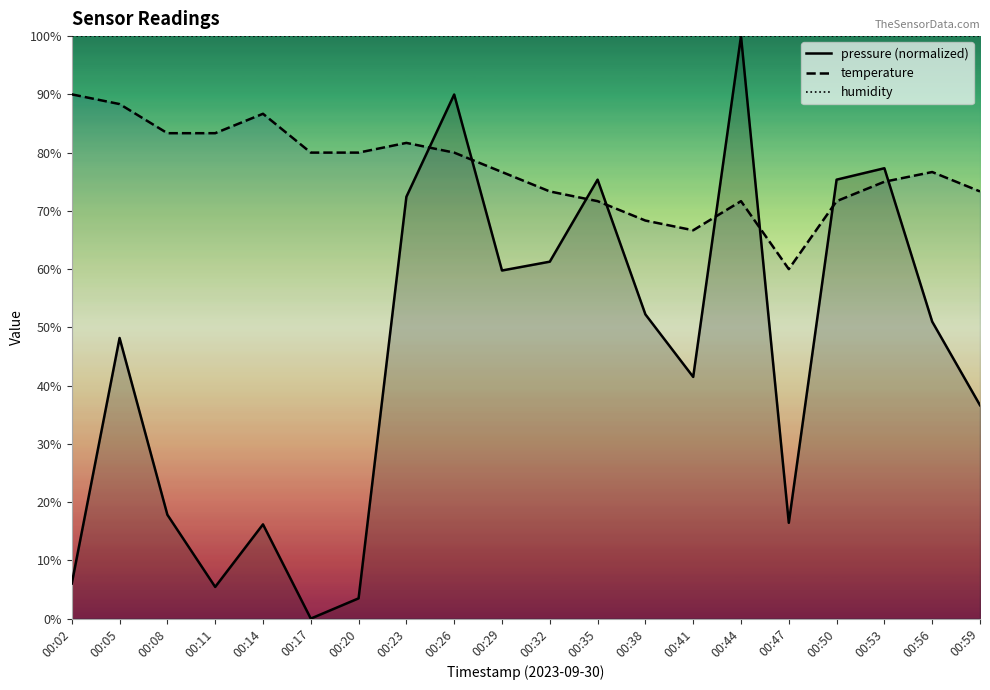

Reading left to right, list all the values displayed in this chart.

pressure (normalized): 6.0	48.2	17.8	5.4	16.2	0.0	3.5	72.4	90.0	59.8	61.3	75.4	52.2	41.5	100.0	16.4	75.4	77.3	51.0	36.6
temperature: 90.0	88.3	83.3	83.3	86.7	80.0	80.0	81.7	80.0	76.7	73.3	71.7	68.3	66.7	71.7	60.0	71.7	75.0	76.7	73.3
humidity: 100.0	100.0	100.0	100.0	100.0	100.0	100.0	100.0	100.0	100.0	100.0	100.0	100.0	100.0	100.0	100.0	100.0	100.0	100.0	100.0